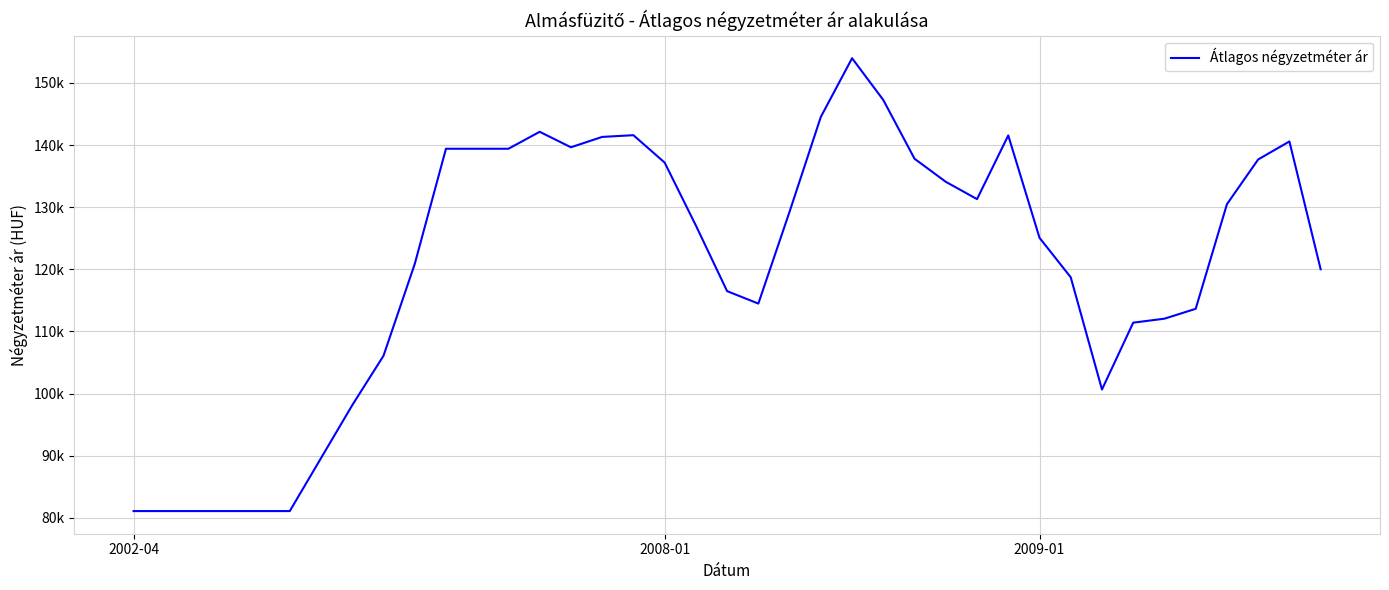

Does the chart display data point markers on the line(s)?

No